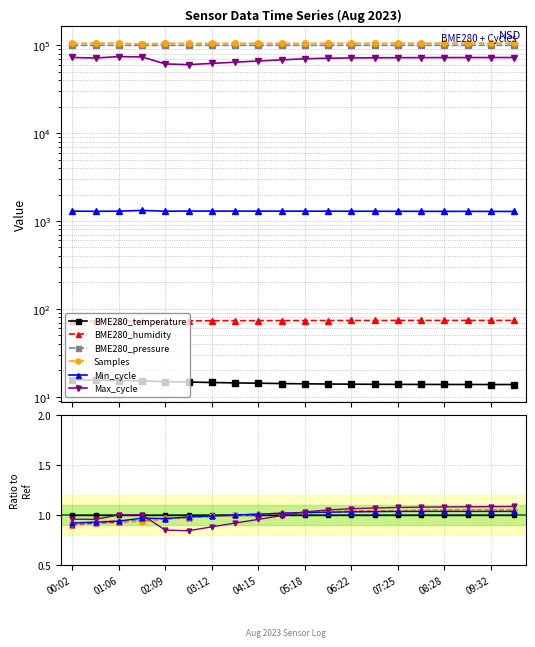

Count the number of categories in the chart.

20